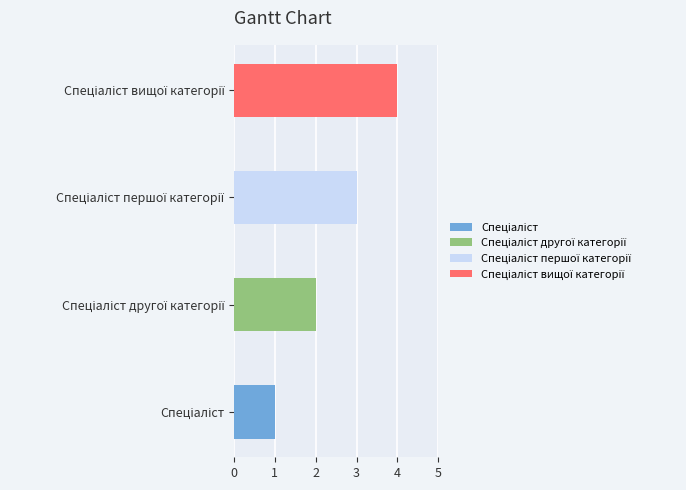

How many bars are there in total?

4